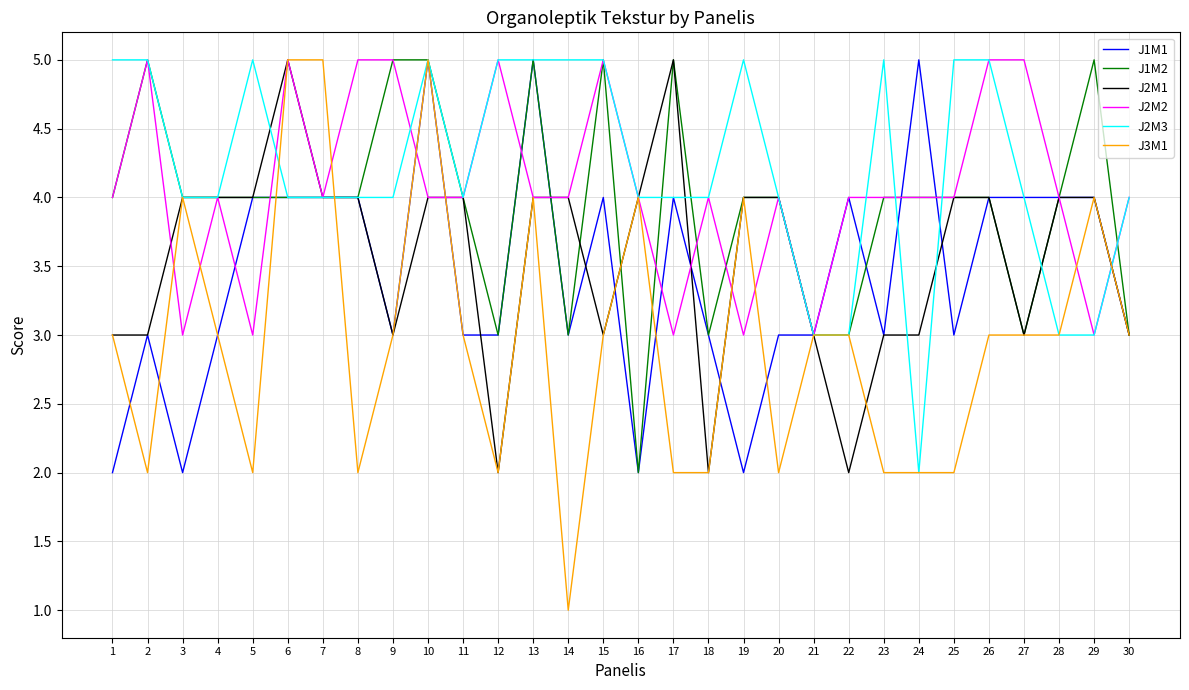

At which category is the sum across all series the highest?

10